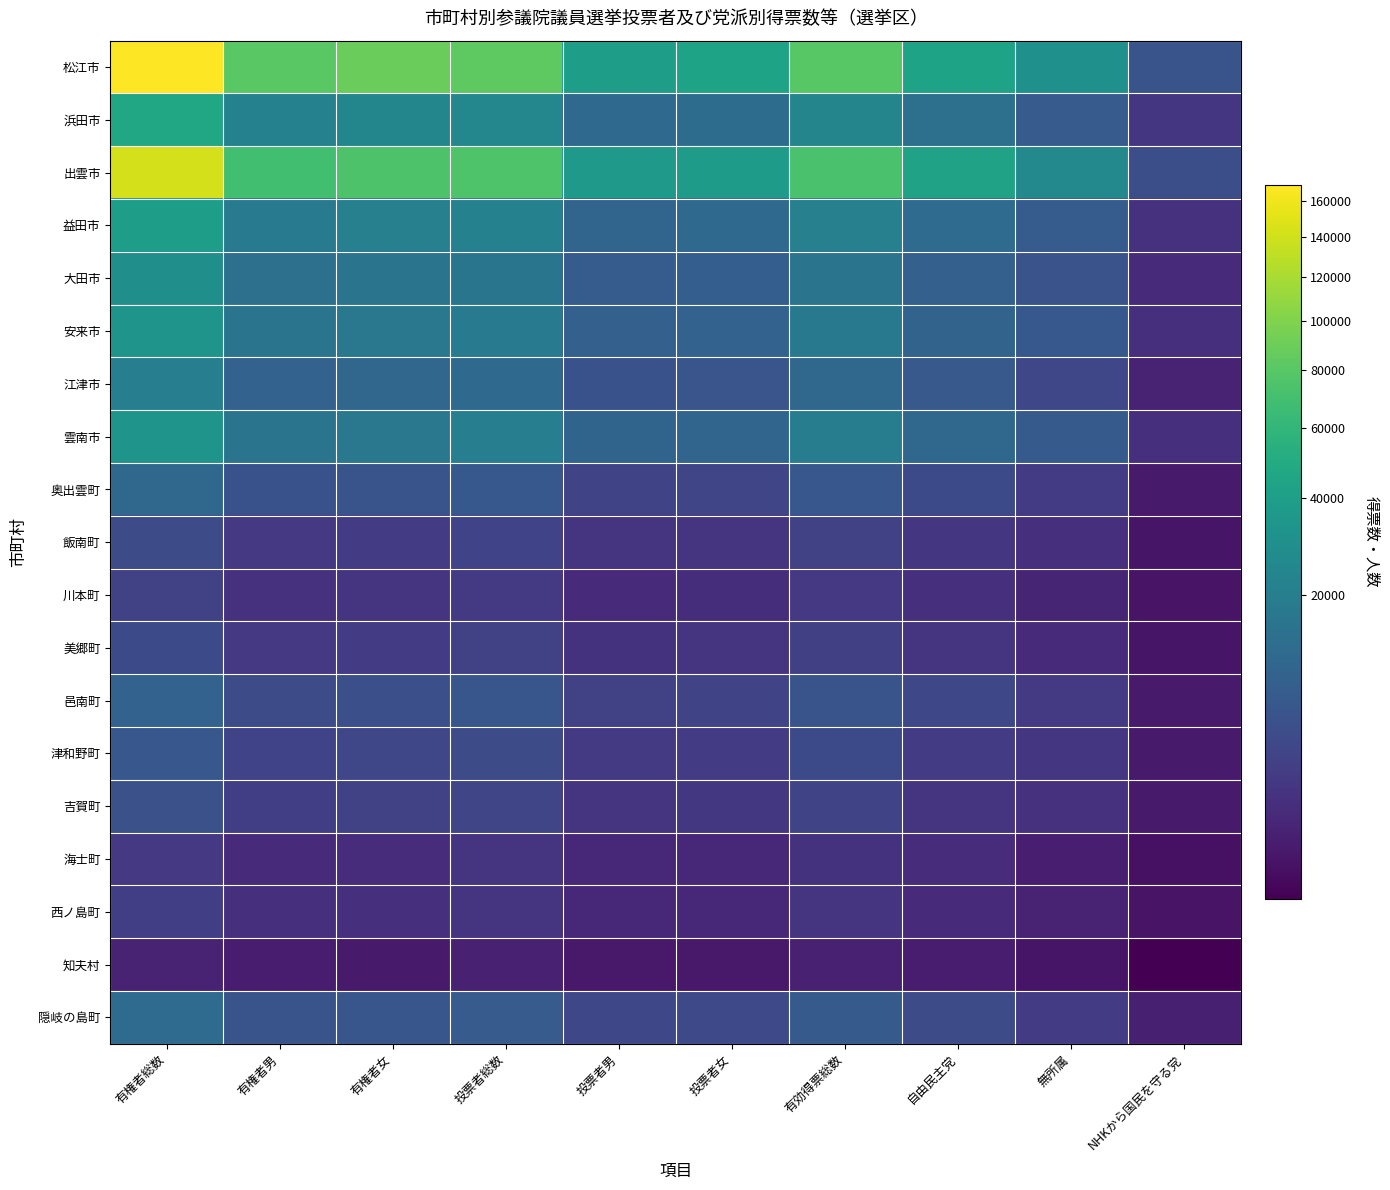

At how many categories does at least one series exceed 154195?

1